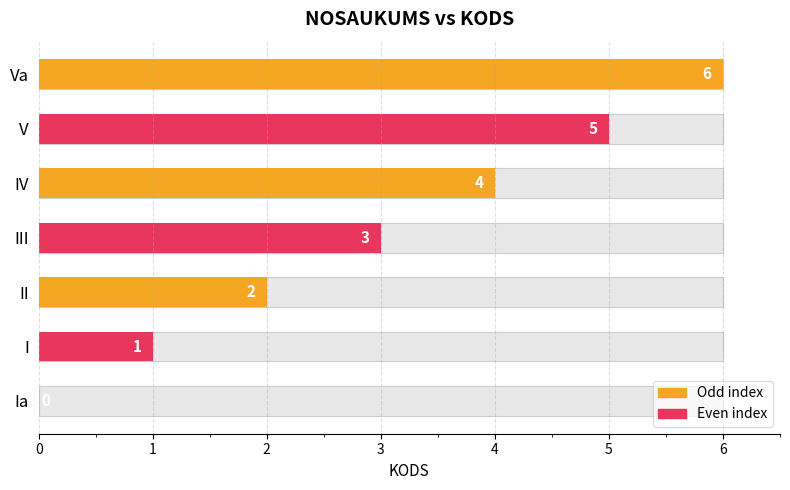

What is the sum of all values?

21